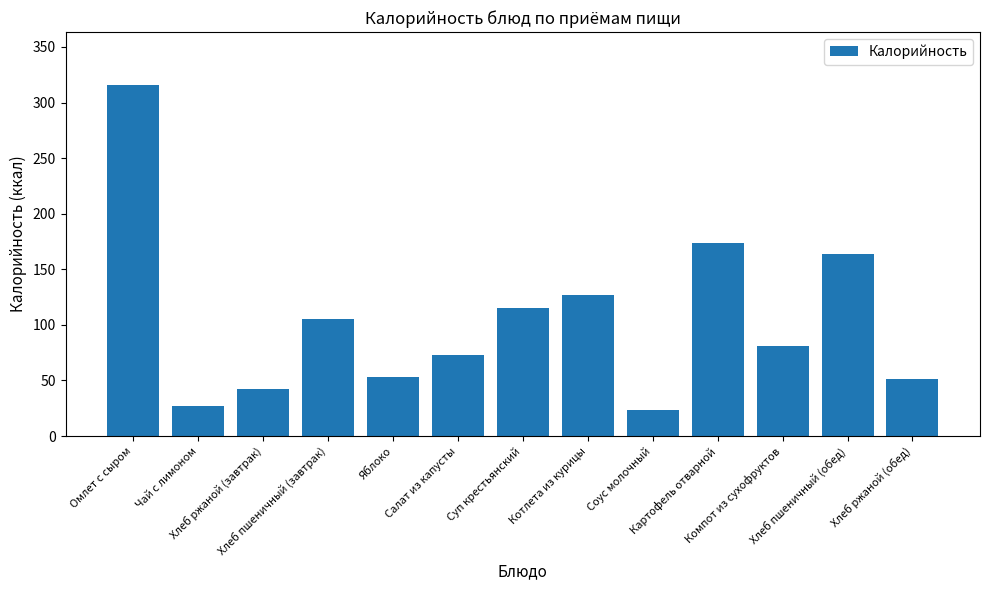

How many data points does each series have?

13